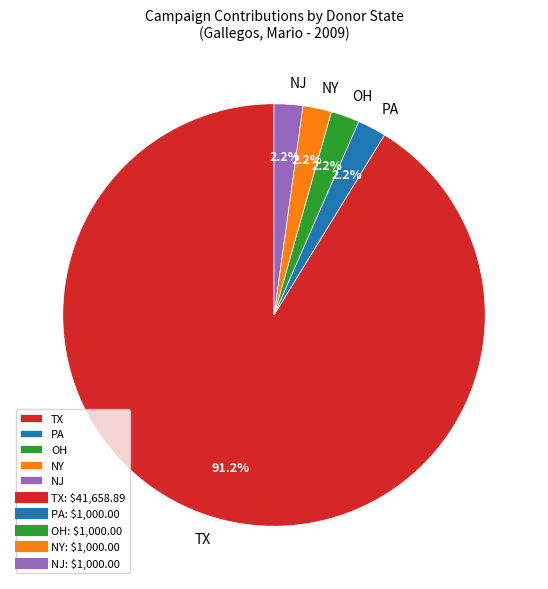

Do PA and NJ together represent more than half of the pie?

No